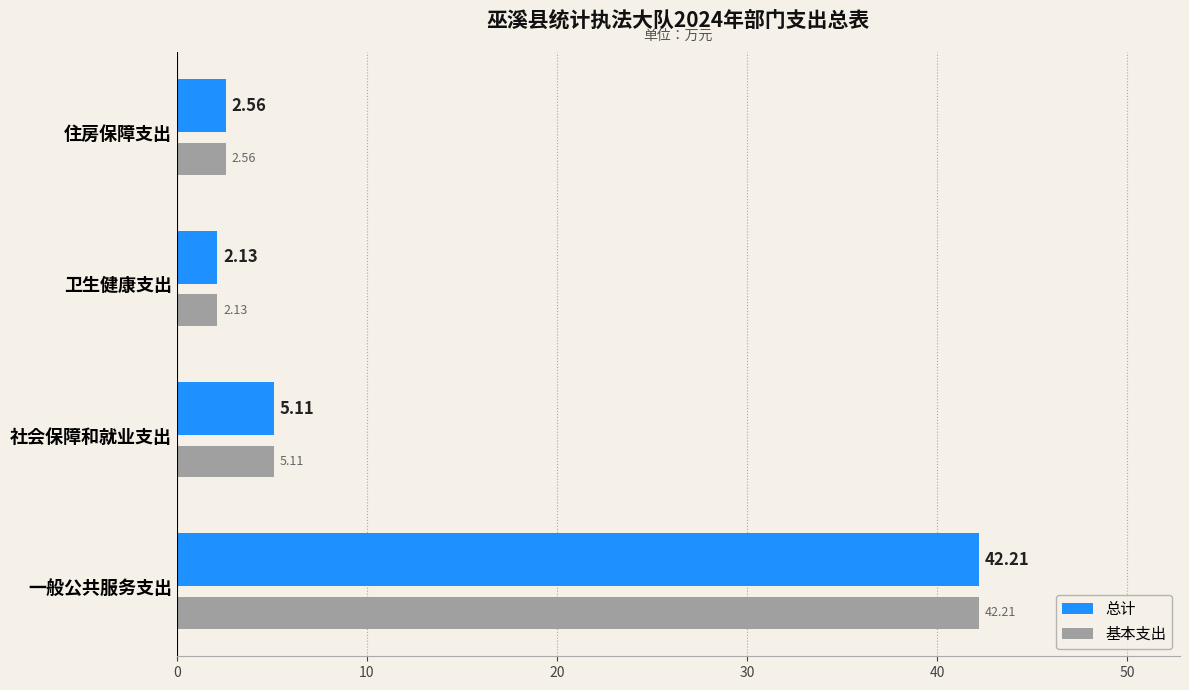

Which category has the highest value in the 基本支出 series?

一般公共服务支出